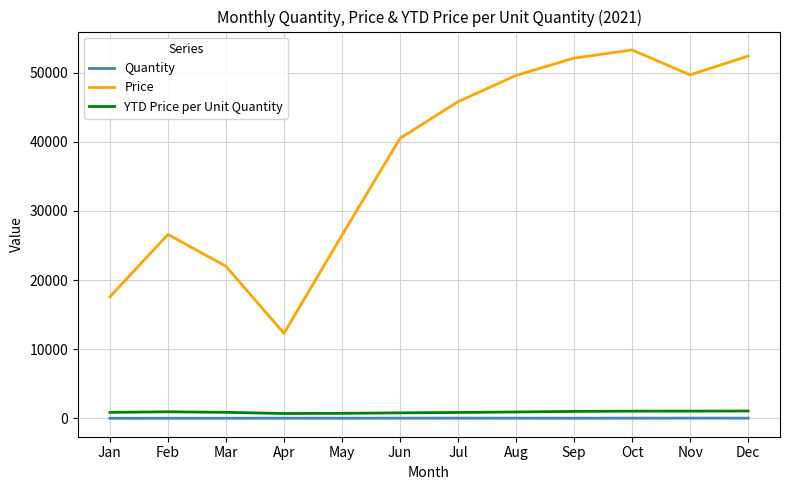

Count the number of categories in the chart.

12